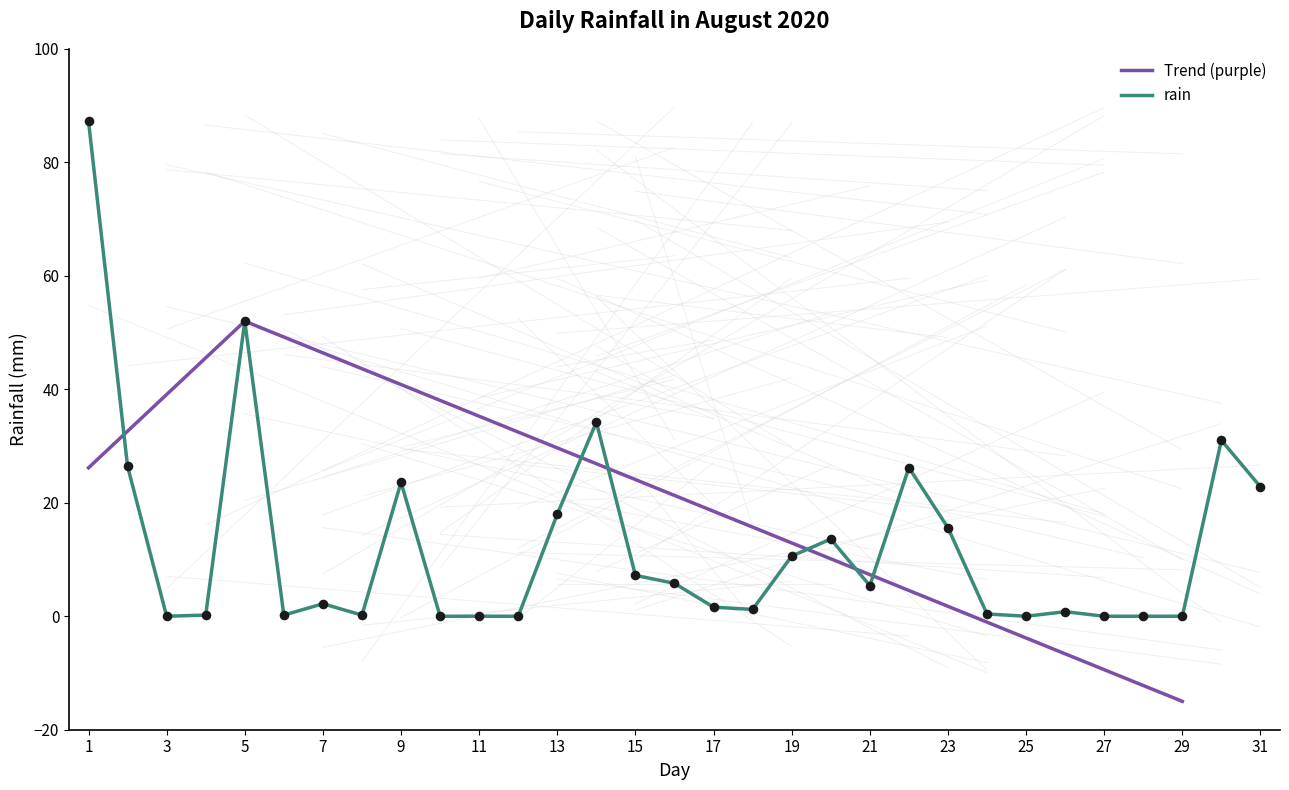

What is the change in value from 2020-08-03 to 2020-08-06?

+0.2